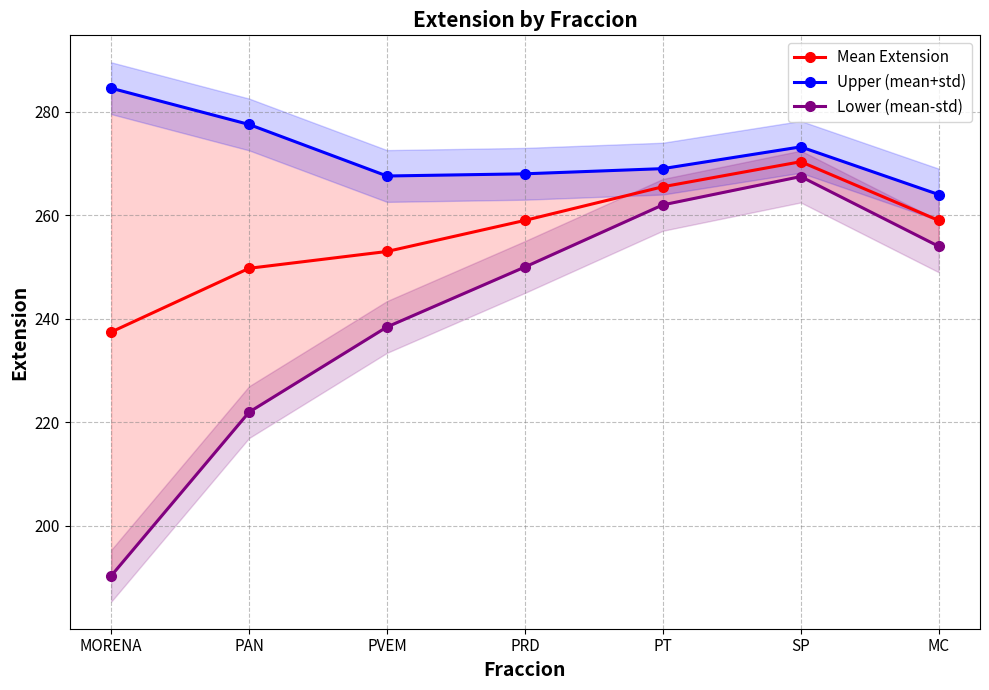

True or false: Upper (mean+std) and Lower (mean-std) cross at least once.

False